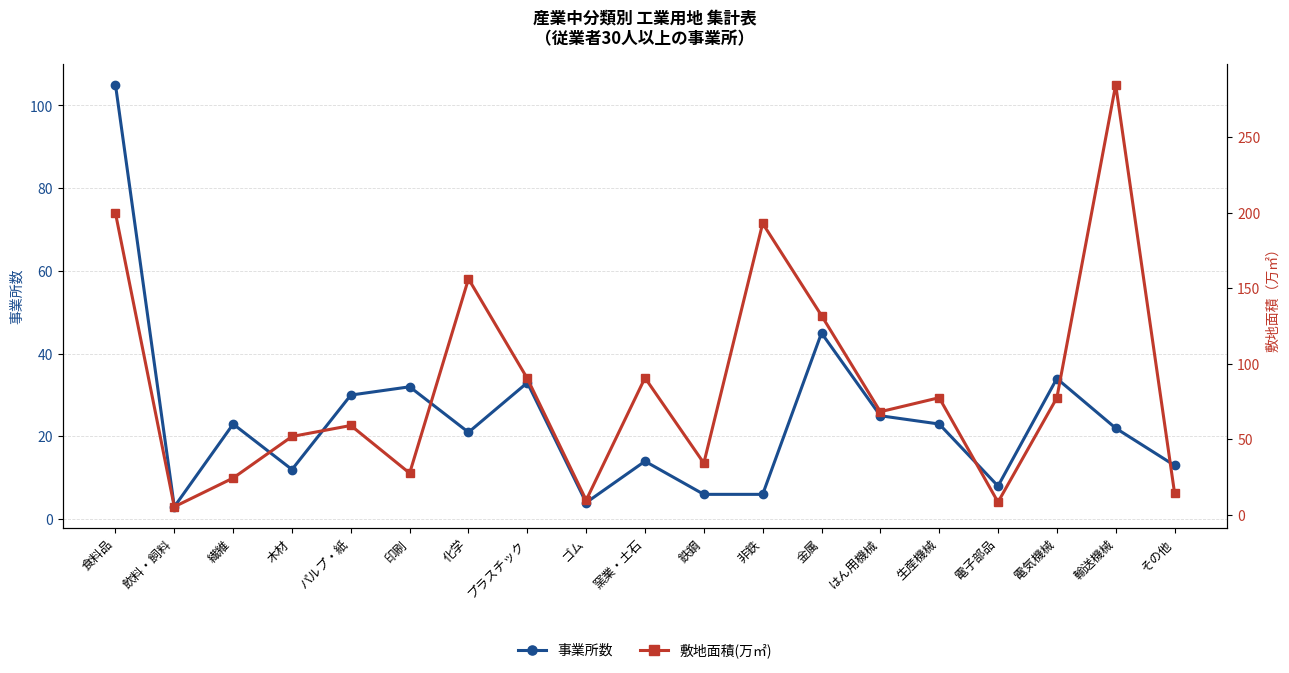

Which category has the lowest value across all series?

飲料・飼料